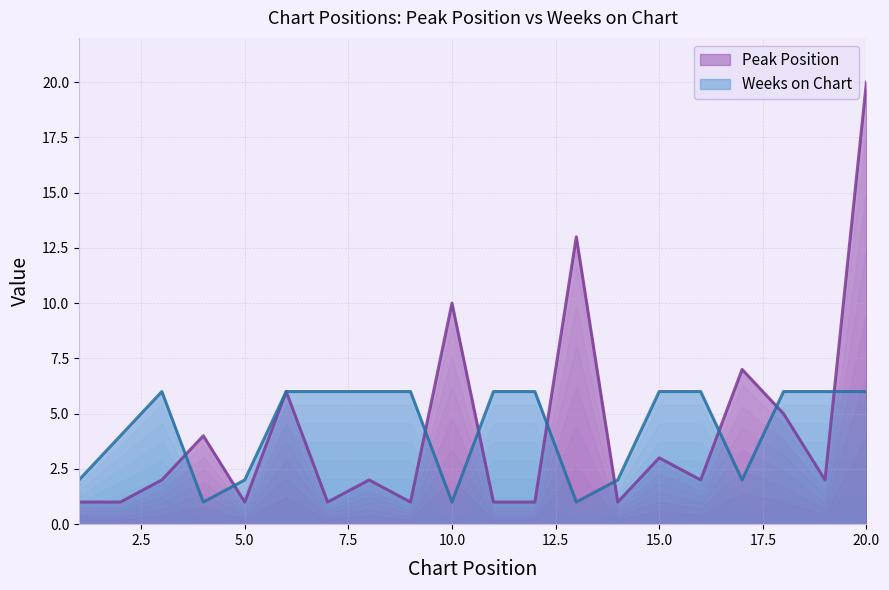

After their last crossing, which series has the higher values: Peak Position or Weeks on Chart?

Peak Position